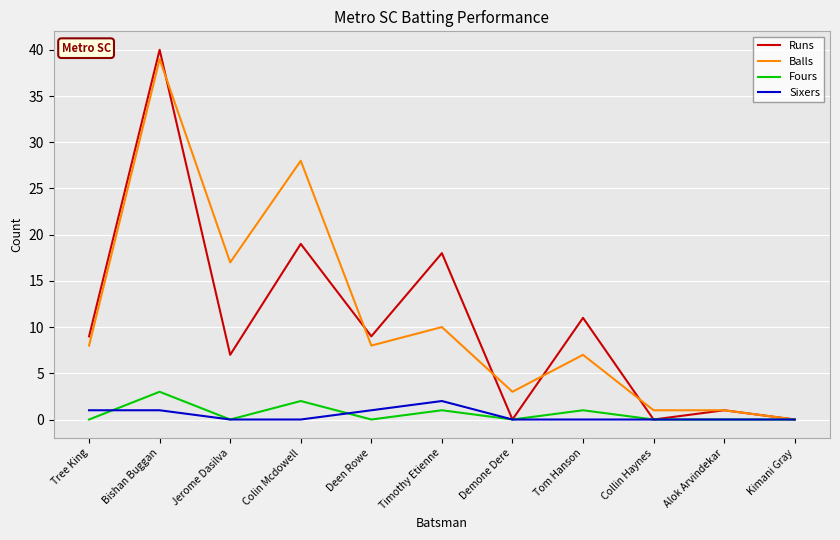

List the series in order of their peak value, highest first.

Runs, Balls, Fours, Sixers